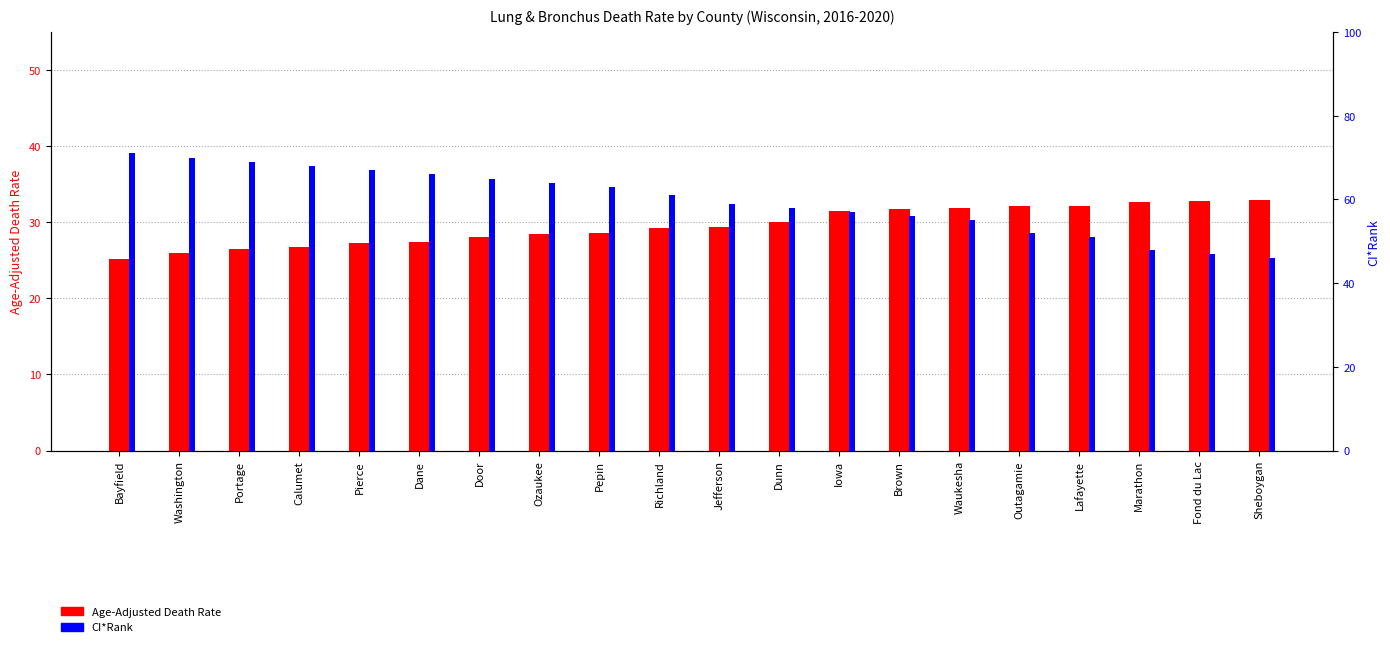

Reading left to right, extract all data points from this chart.

Age-Adjusted Death Rate: Bayfield=25.2	Washington=25.9	Portage=26.5	Calumet=26.7	Pierce=27.3	Dane=27.4	Door=28.0	Ozaukee=28.5	Pepin=28.6	Richland=29.2	Jefferson=29.4	Dunn=30.0	Iowa=31.5	Brown=31.7	Waukesha=31.9	Outagamie=32.1	Lafayette=32.2	Marathon=32.7	Fond du Lac=32.8	Sheboygan=32.9
CI*Rank: Bayfield=71.0	Washington=70.0	Portage=69.0	Calumet=68.0	Pierce=67.0	Dane=66.0	Door=65.0	Ozaukee=64.0	Pepin=63.0	Richland=61.0	Jefferson=59.0	Dunn=58.0	Iowa=57.0	Brown=56.0	Waukesha=55.0	Outagamie=52.0	Lafayette=51.0	Marathon=48.0	Fond du Lac=47.0	Sheboygan=46.0